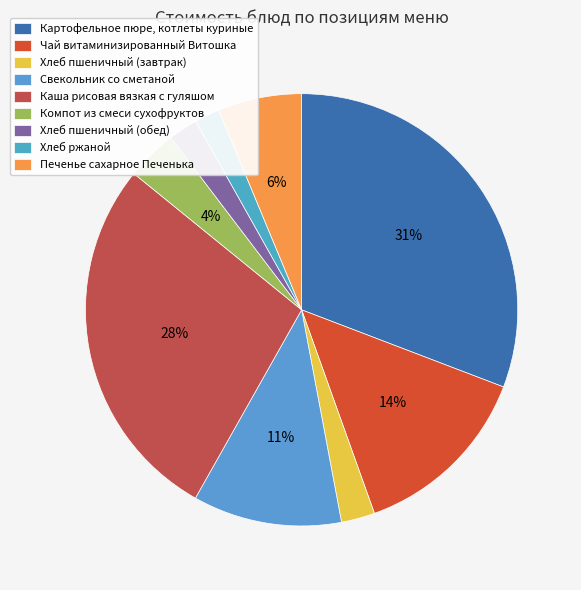

How many segments does this pie chart have?

9